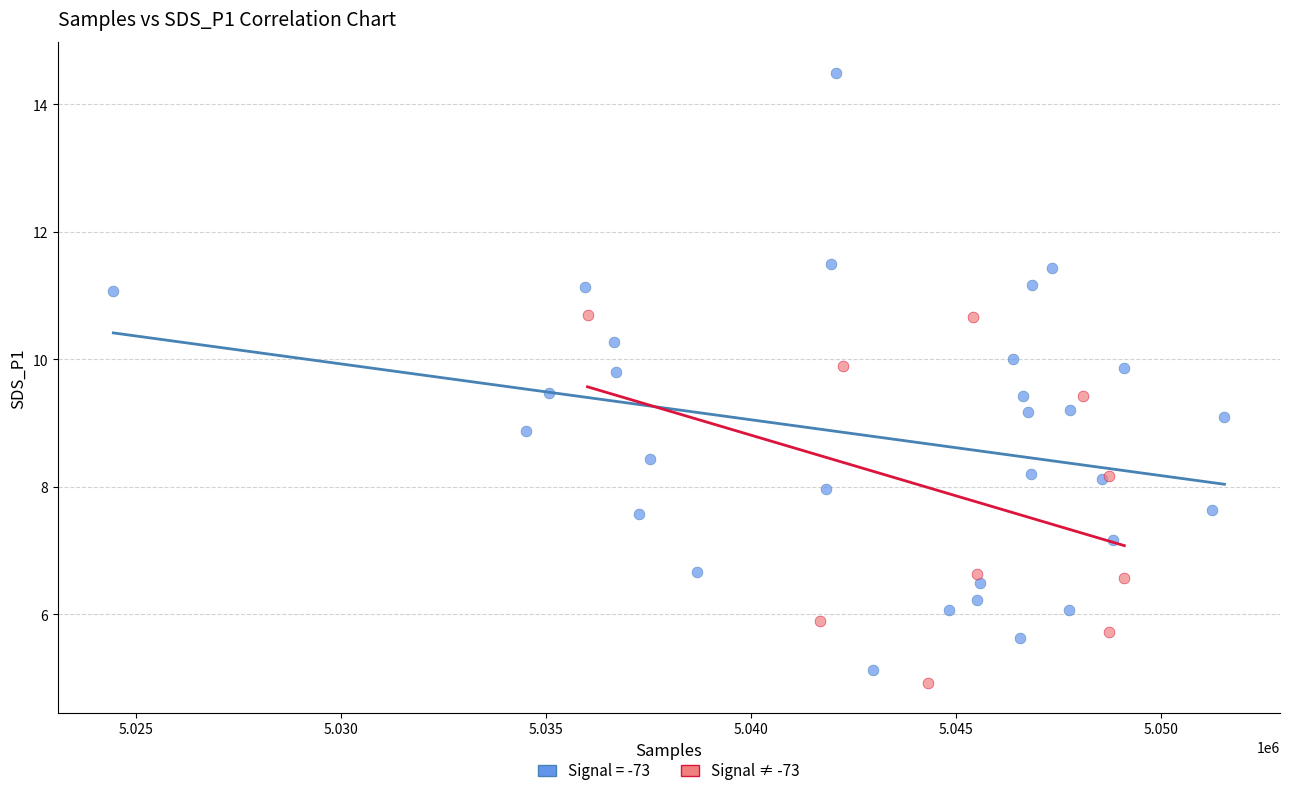

Which series reaches the maximum Y coordinate?

Signal = -73